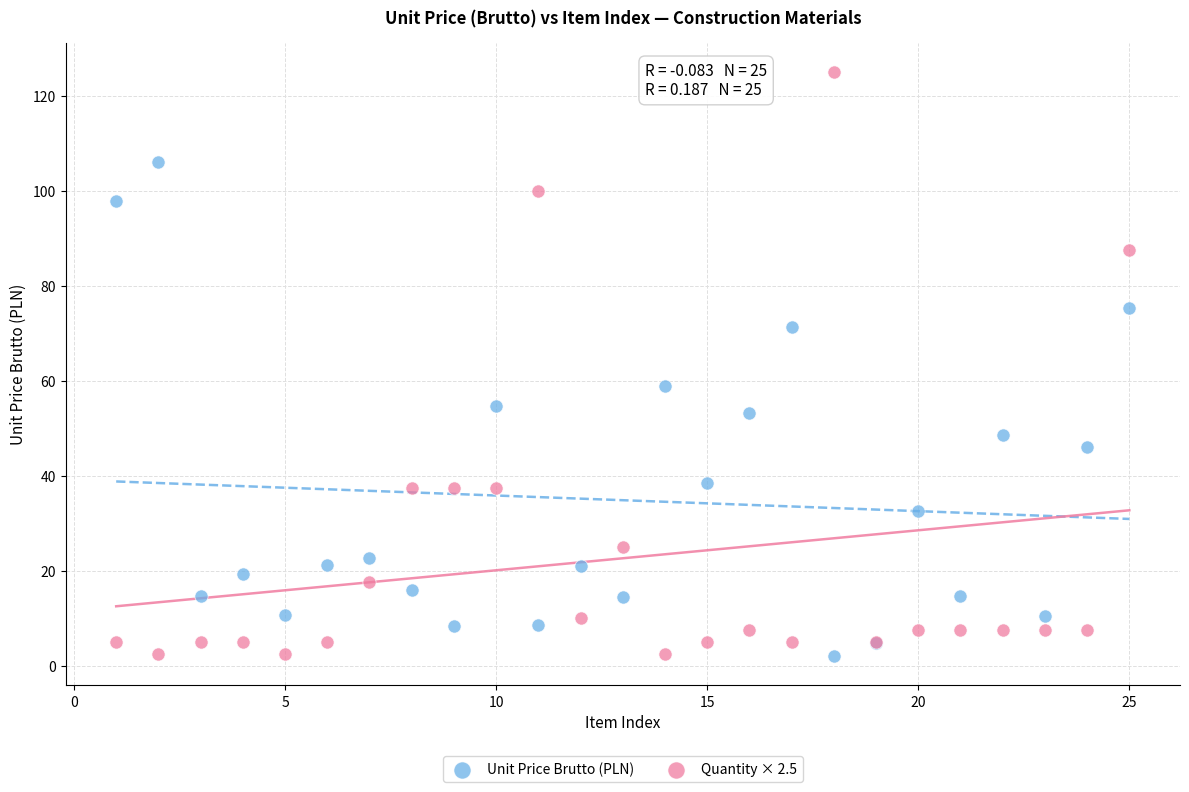

Which series reaches the maximum Y coordinate?

Quantity × 2.5